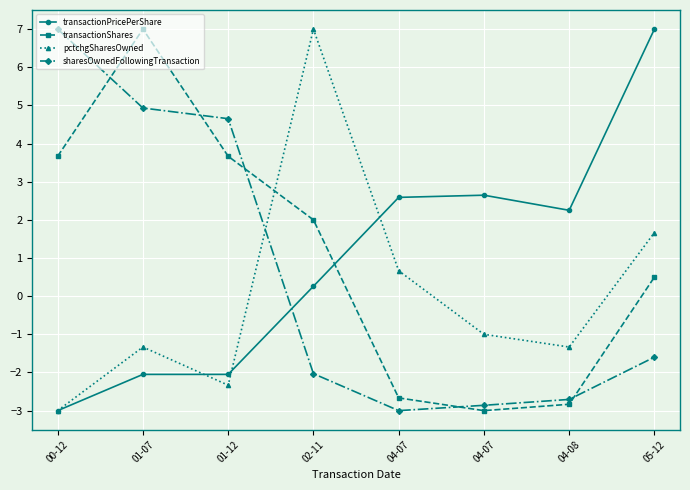

What is the total value across all series at 01-12?

3.9